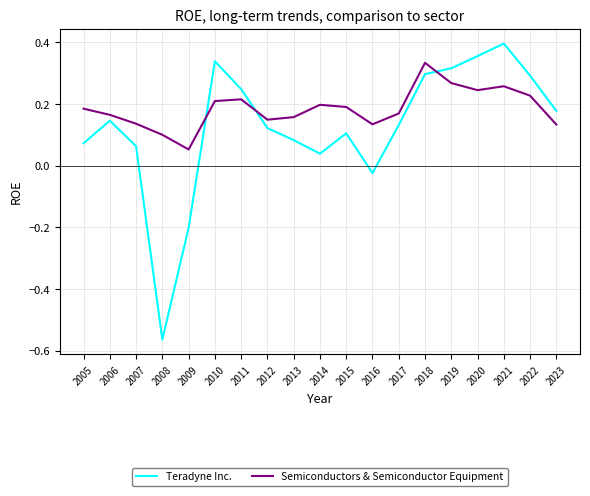

Where does the Teradyne Inc. series first go above 0?

2005